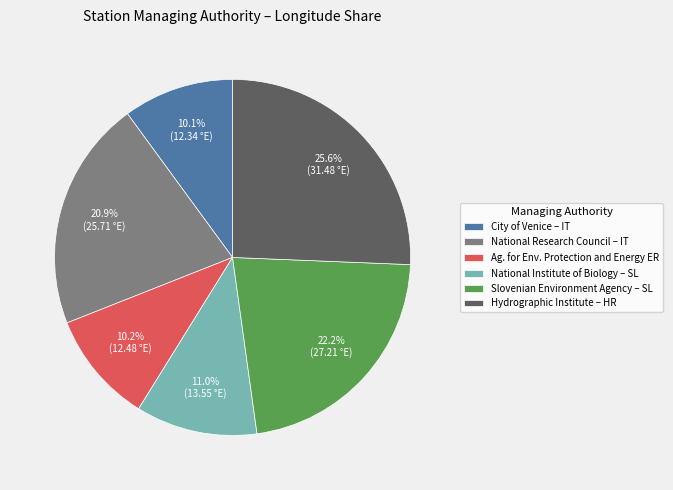

Does any single category account for the majority?

No